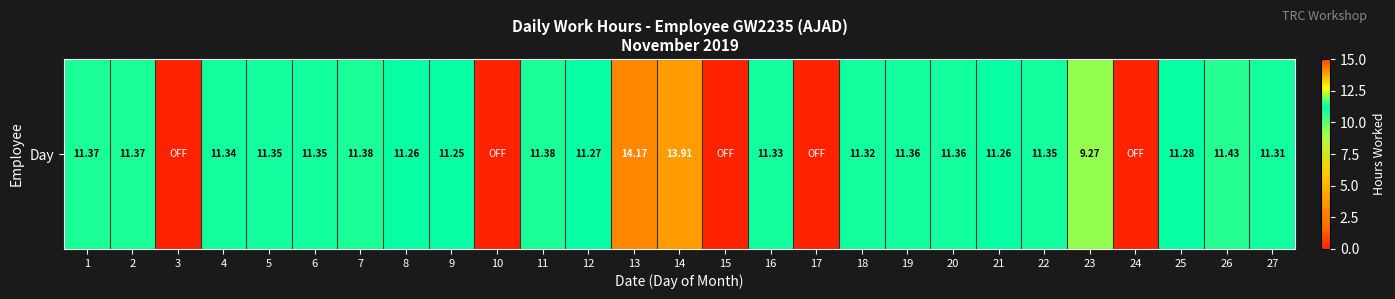

Reading left to right, list all the values displayed in this chart.

11.4	11.4	0.0	11.3	11.3	11.3	11.4	11.3	11.2	0.0	11.4	11.3	14.2	13.9	0.0	11.3	0.0	11.3	11.4	11.4	11.3	11.3	9.3	0.0	11.3	11.4	11.3